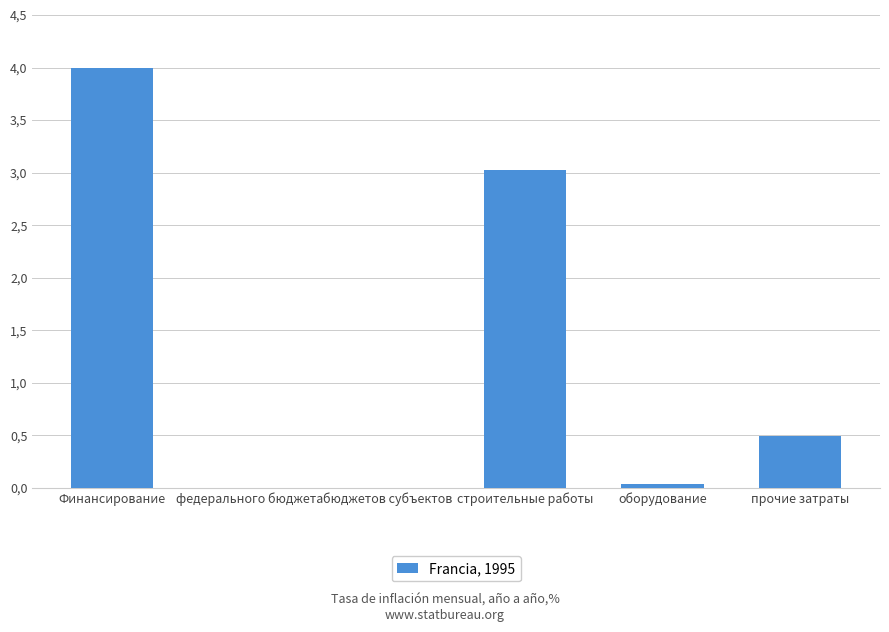

Are the bars horizontal?

No